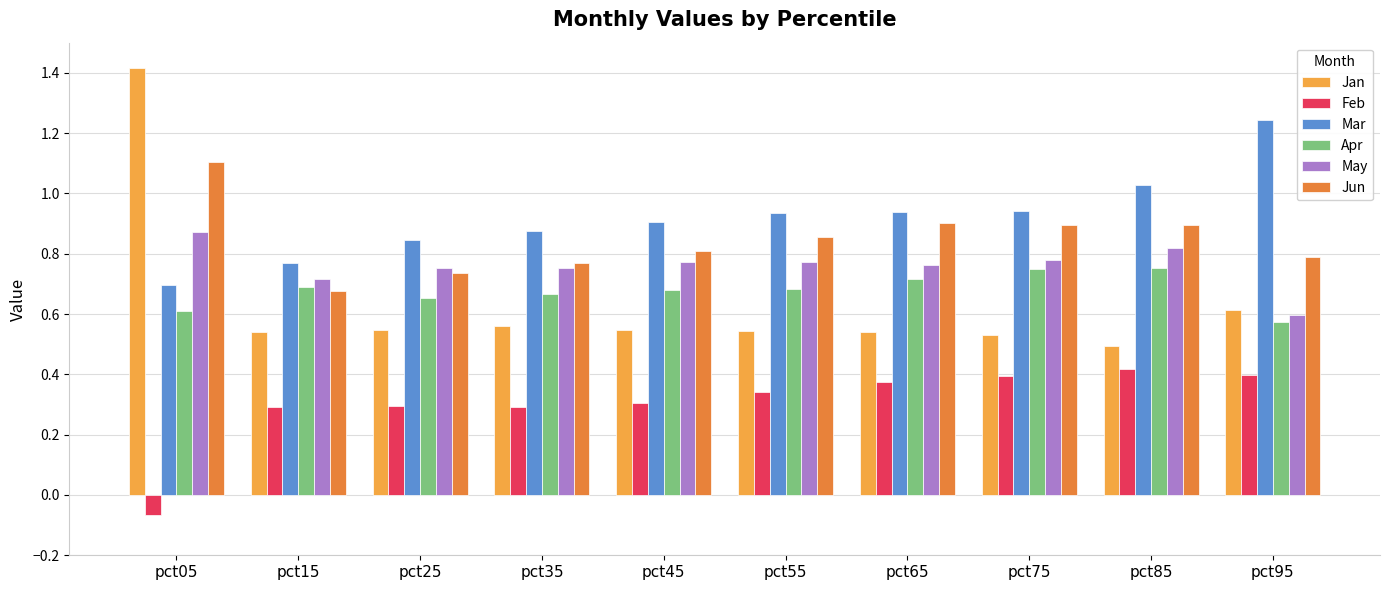

Is the value of Apr at pct05 greater than the value of Feb at pct85?

Yes